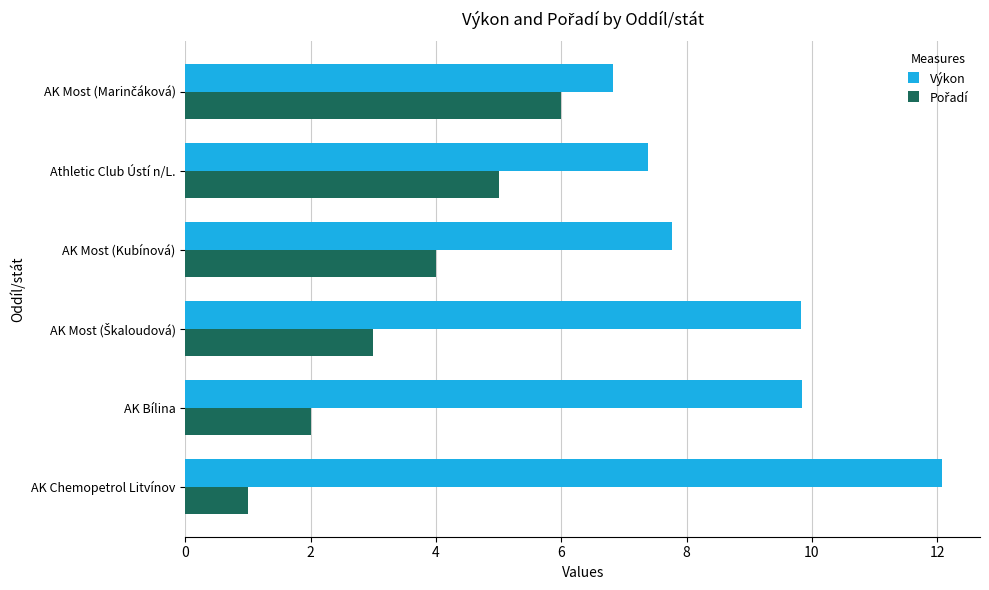

At how many categories does at least one series exceed 8?

3